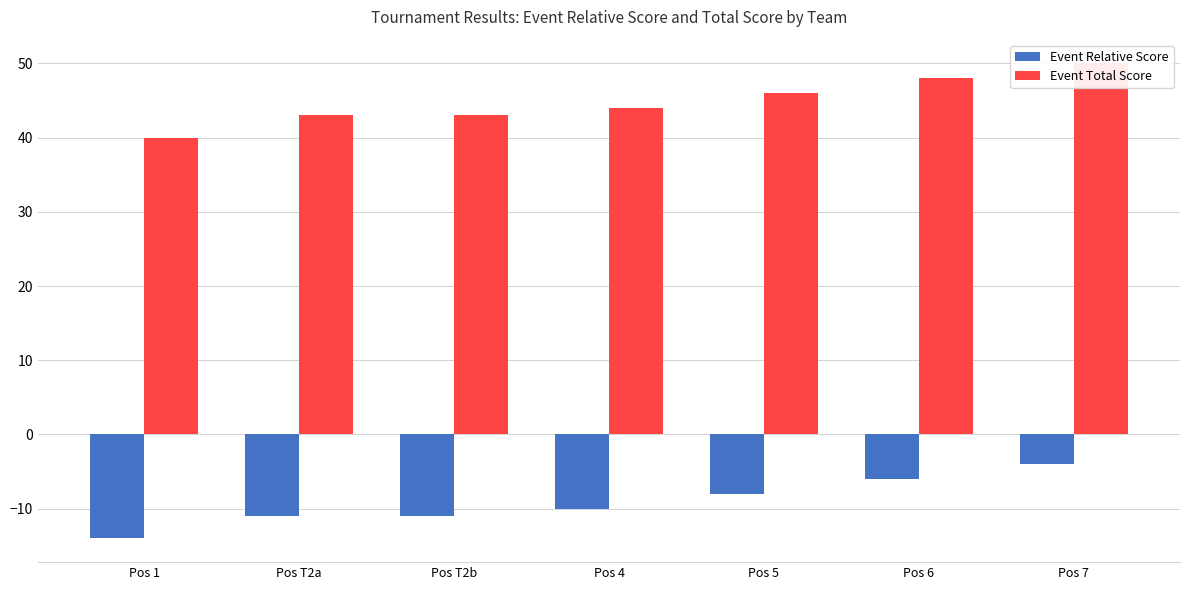

What is the difference between the Event Total Score values at Pos 5 and Pos T2b?

3